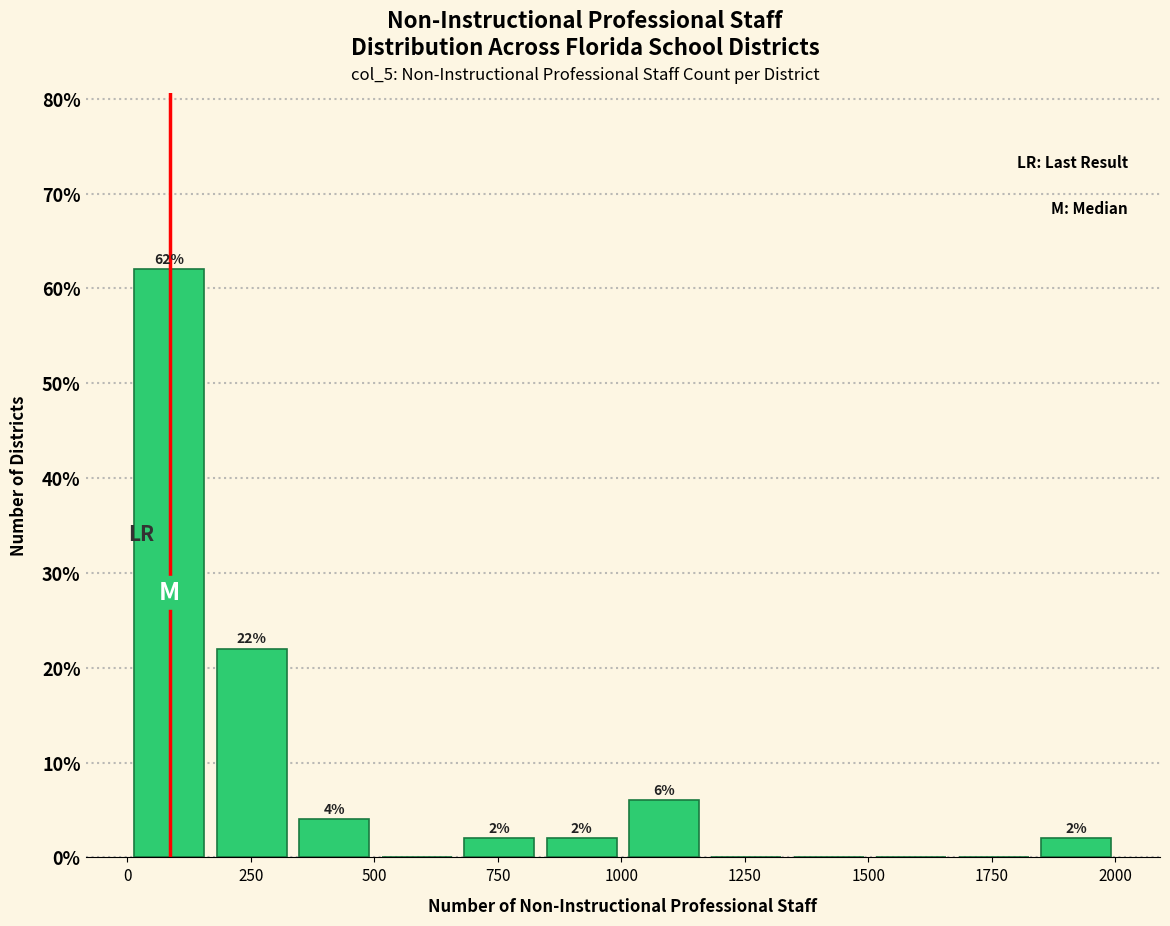

Around what value on the x-axis is the tallest bar? Give the approximate position of its centre, as read against the axis.

100